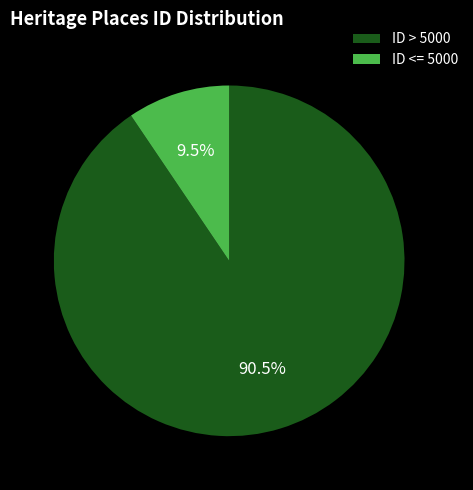

To the nearest percent, what is the difference between the largest and smallest slice percentages?

81%